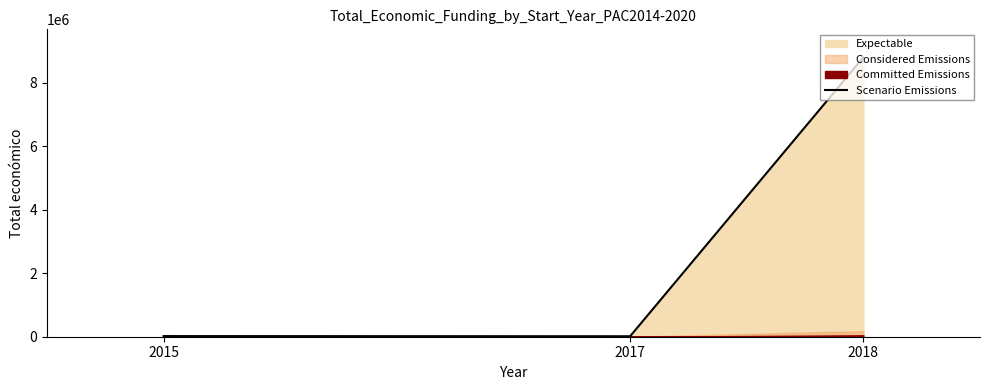

Rank the categories by value from lowest to highest.

2017, 2015, 2018